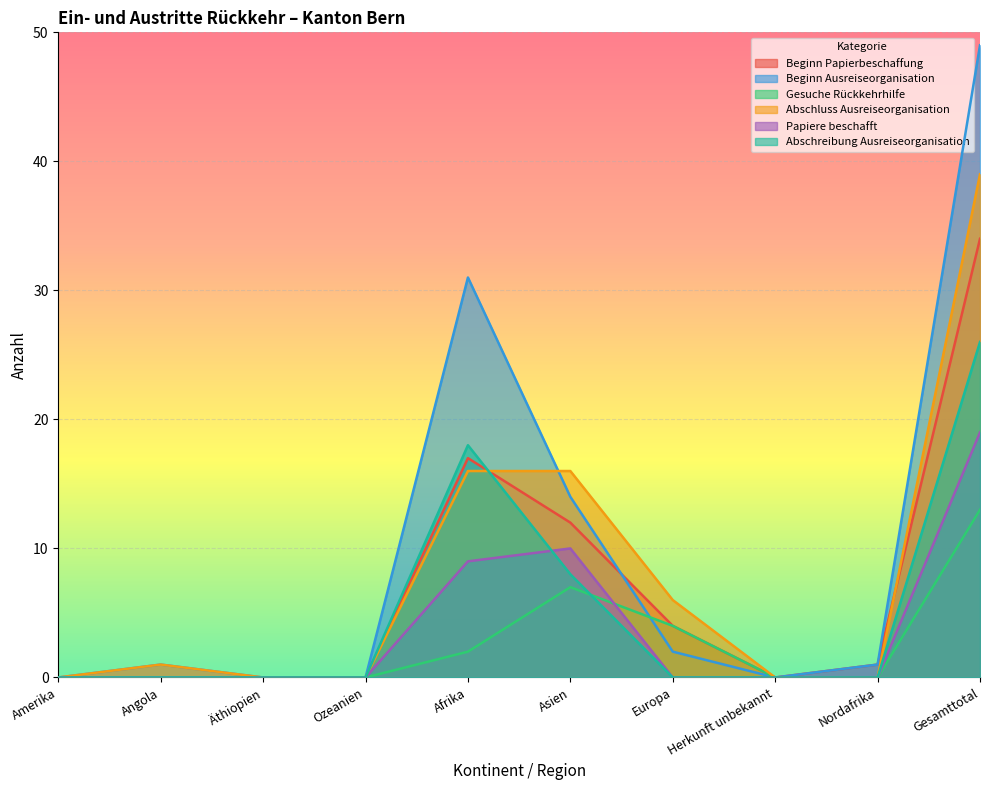

List the series in order of their peak value, highest first.

Beginn Ausreiseorganisation, Abschluss Ausreiseorganisation, Beginn Papierbeschaffung, Abschreibung Ausreiseorganisation, Papiere beschafft, Gesuche Rückkehrhilfe